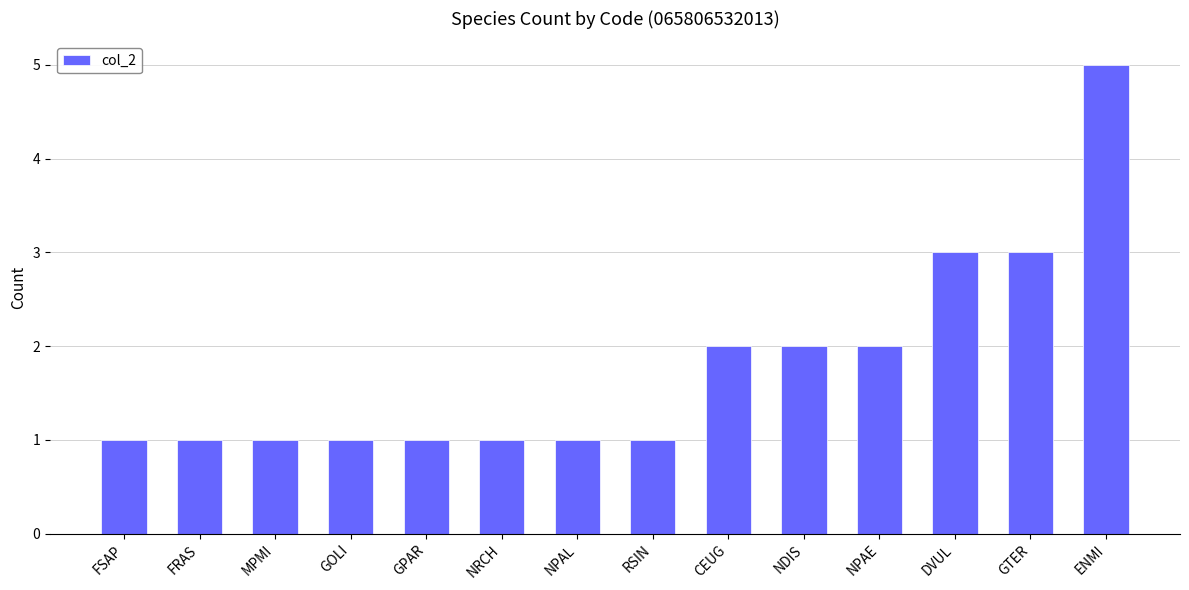

Approximately how many times larger is the value at NPAE compared to NPAL?

2.0